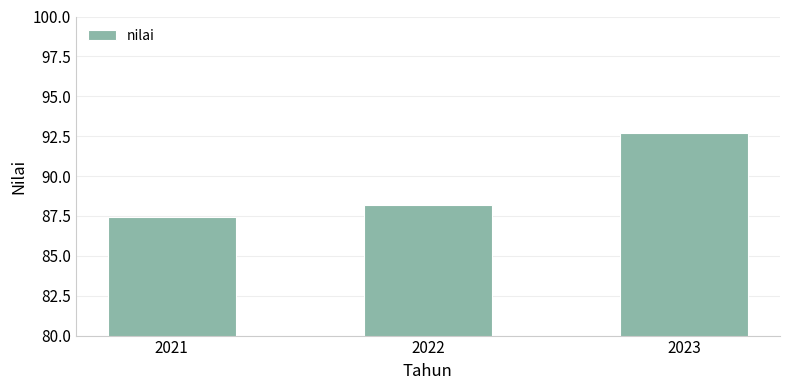

Is it true that the value at 2023 is 92.7?

True